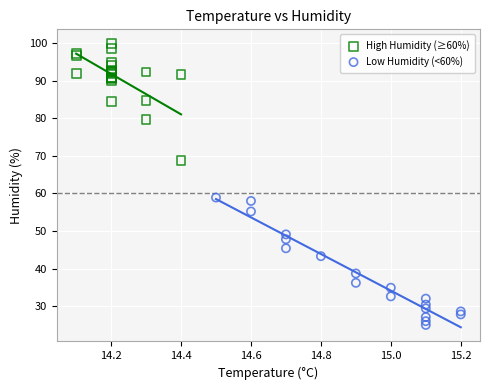

Which series contains the lowest Y value?

Low Humidity (<60%)